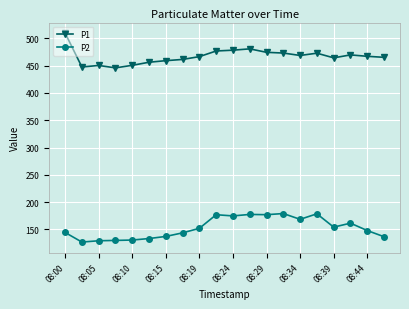

True or false: P2 and P1 intersect in this chart.

False